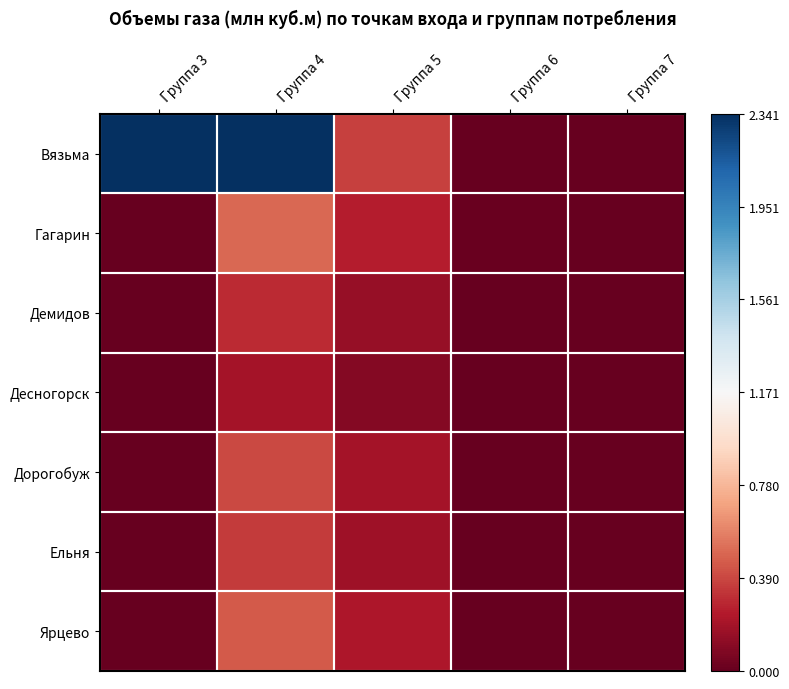

Which series has the largest total across all categories?

Вязьма